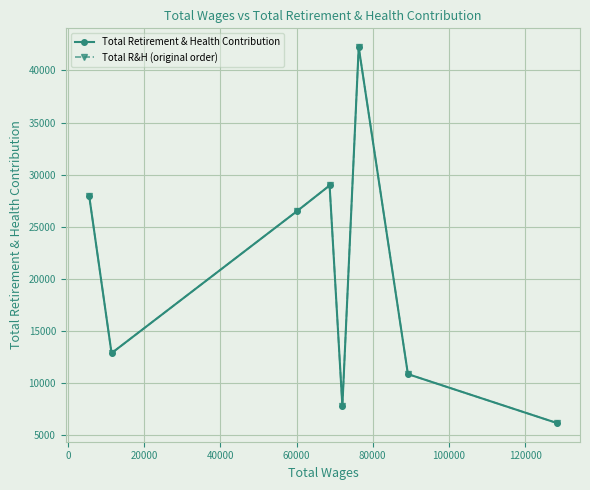

Count the number of categories in the chart.

8